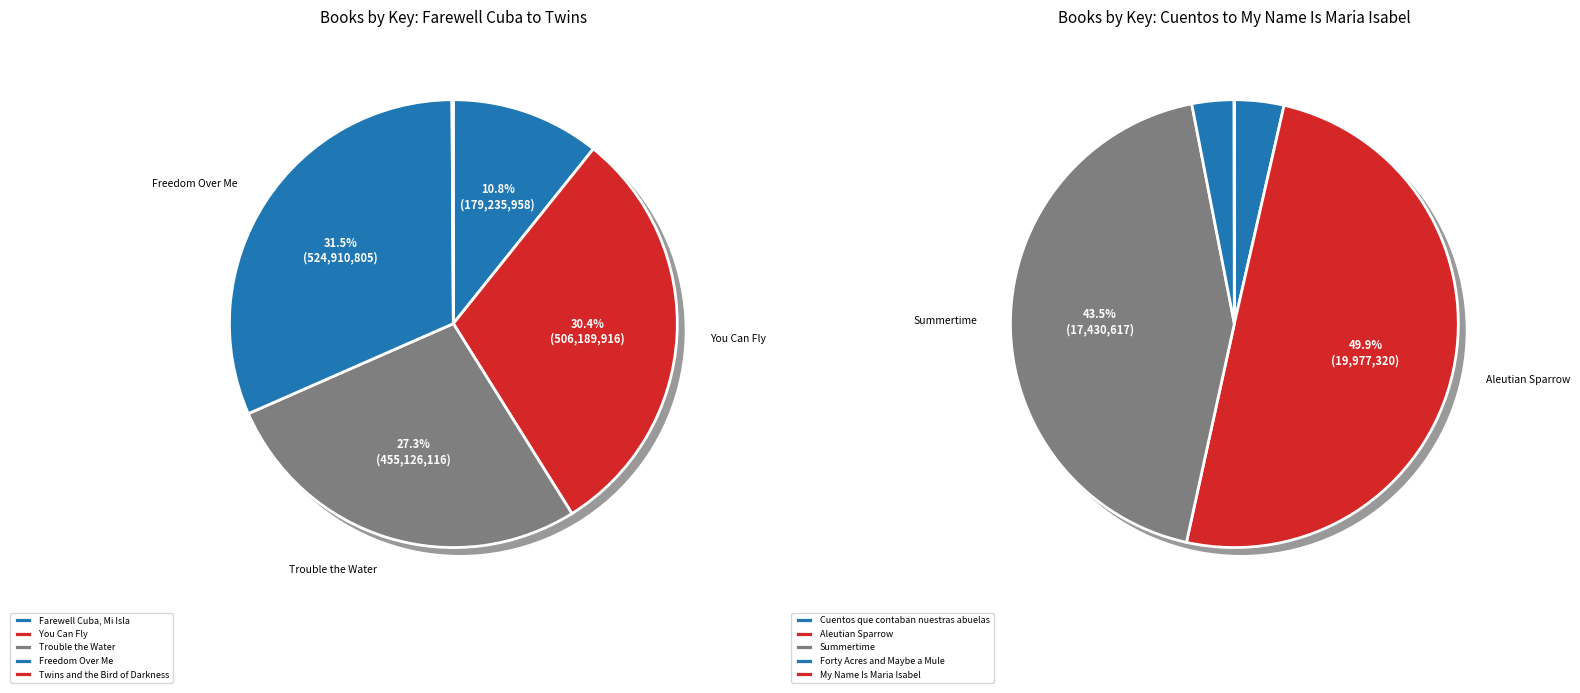

Which slice is the smallest?

My Name Is Maria Isabel